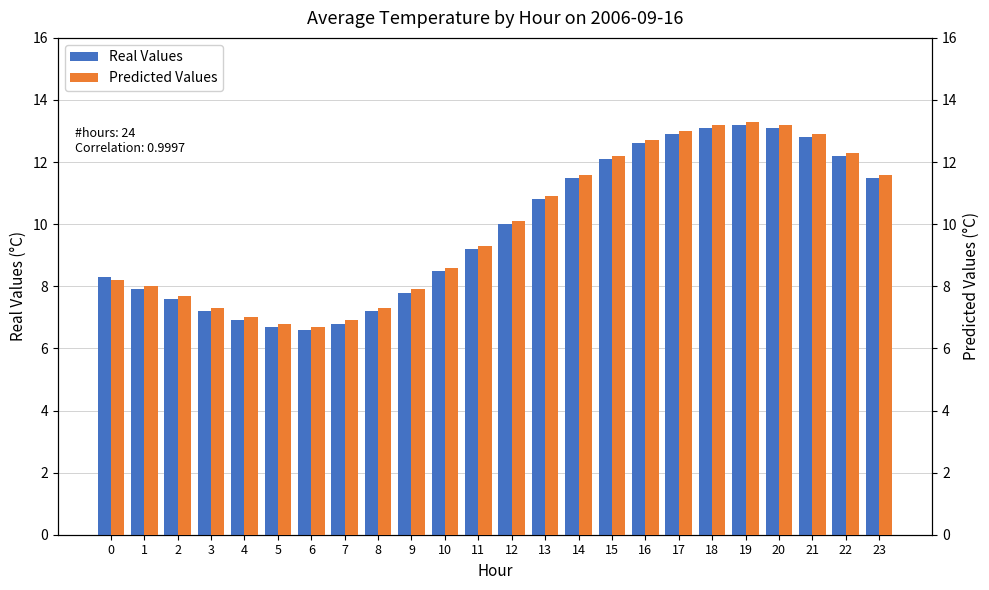

The Real Values series shows 6.9 at 4. True or false?

True